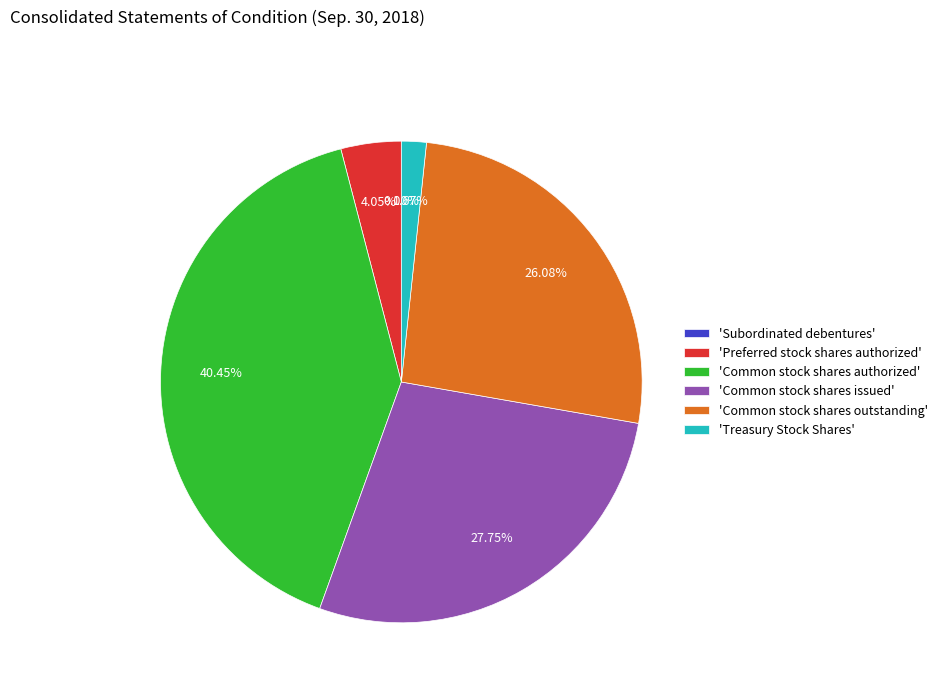

Is there any slice that represents more than half of the pie?

No